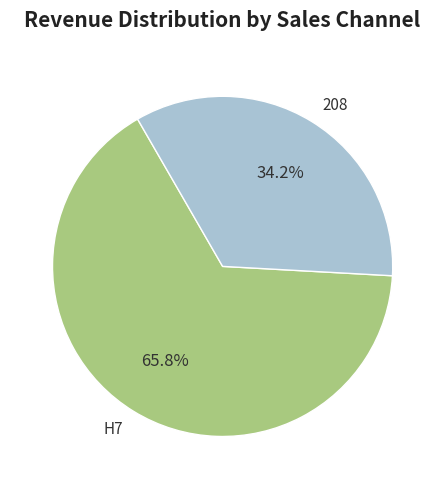

What portion of the pie excludes H7?

34.2%